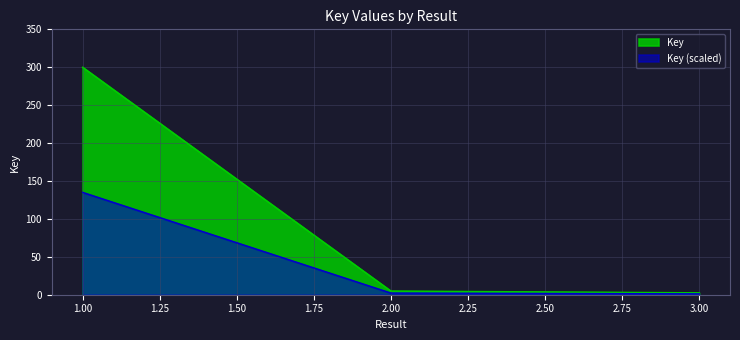

How many data points are less than 4?

1